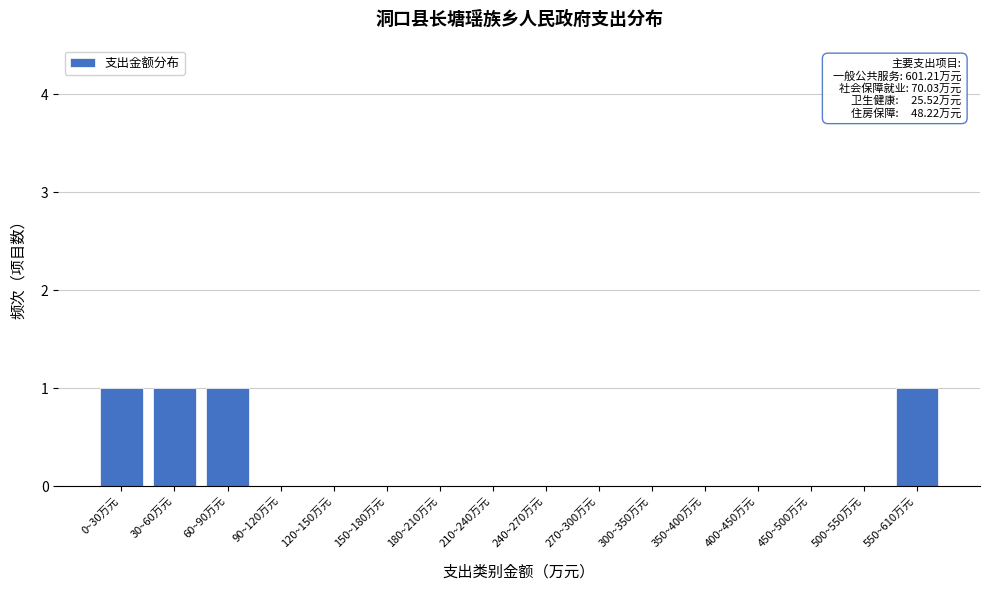

Reading right to left, extract all data points from this chart.

550~610万元=1	500~550万元=0	450~500万元=0	400~450万元=0	350~400万元=0	300~350万元=0	270~300万元=0	240~270万元=0	210~240万元=0	180~210万元=0	150~180万元=0	120~150万元=0	90~120万元=0	60~90万元=1	30~60万元=1	0~30万元=1